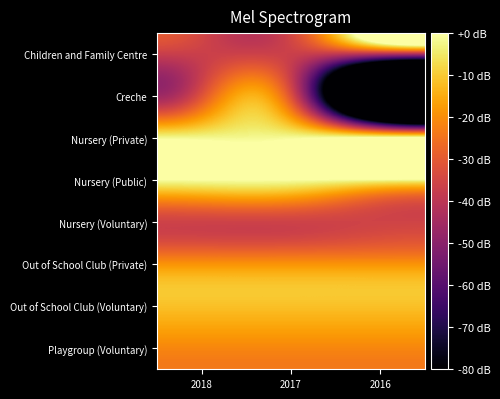

How many categories are shown in the chart?

3